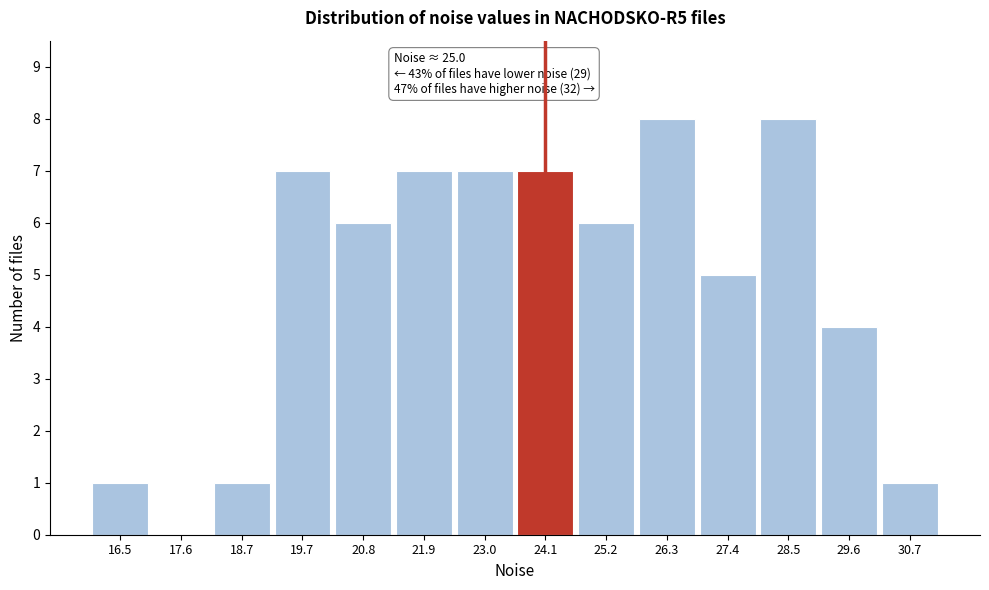

Reading left to right, transcribe all the data shown in this chart.

16.5=1	17.6=0	18.7=1	19.7=7	20.8=6	21.9=7	23.0=7	24.1=7	25.2=6	26.3=8	27.4=5	28.5=8	29.6=4	30.7=1